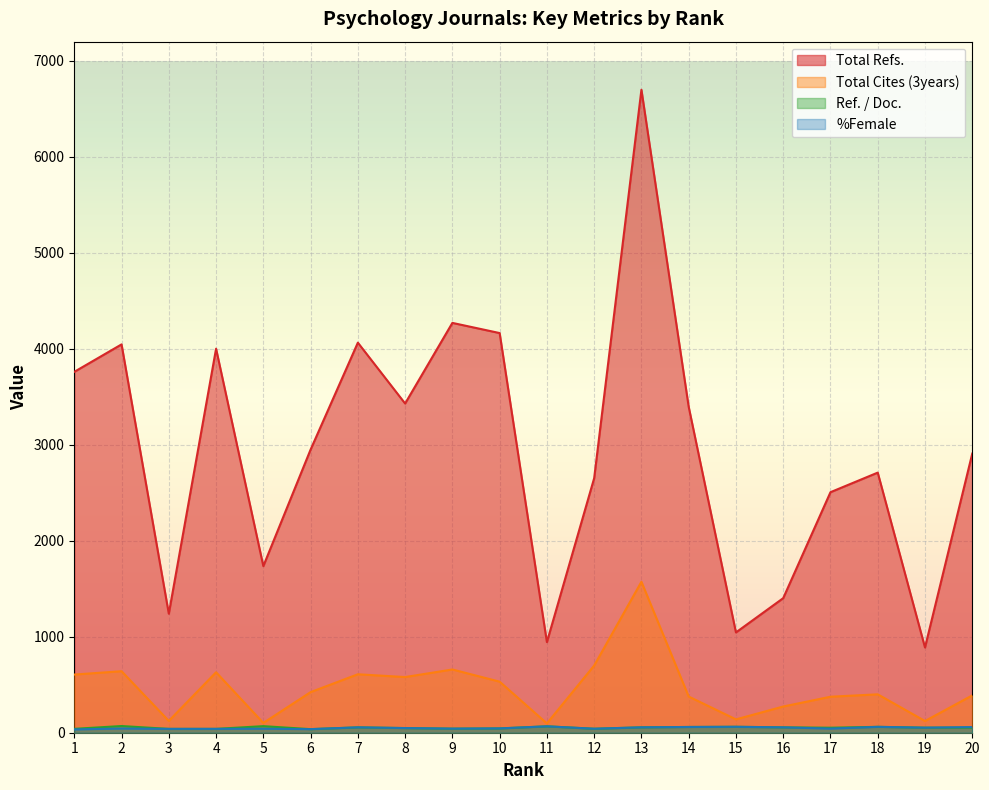

The Total Cites (3years) series shows 1073.2 at 7. True or false?

False